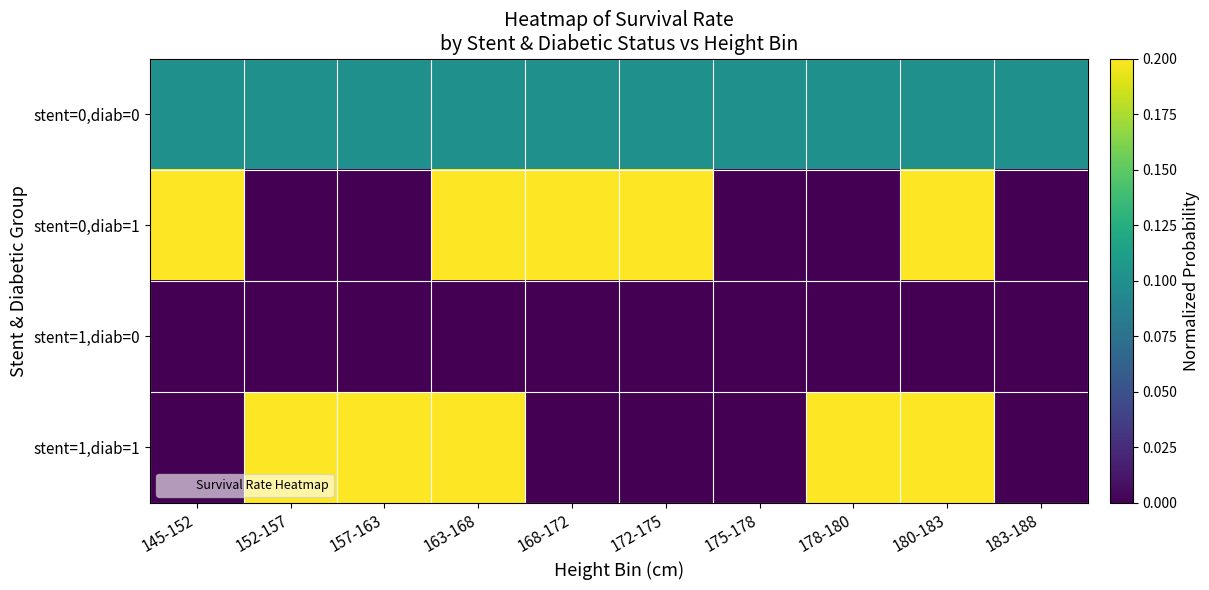

How many categories are shown in the chart?

10